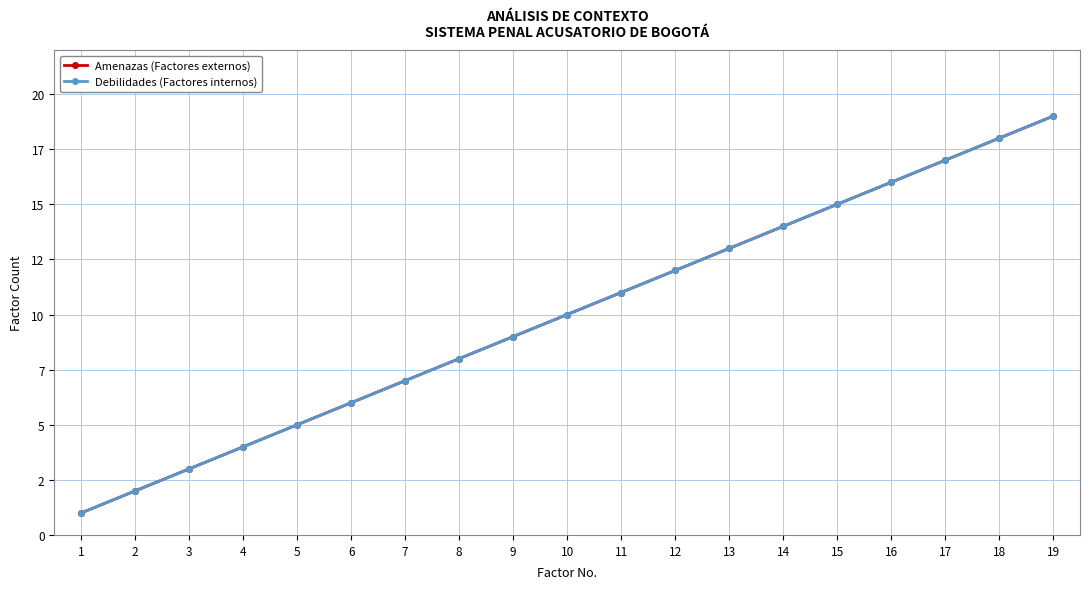

What is the difference between the second highest and second lowest values in the Debilidades (Factores internos) series?

16